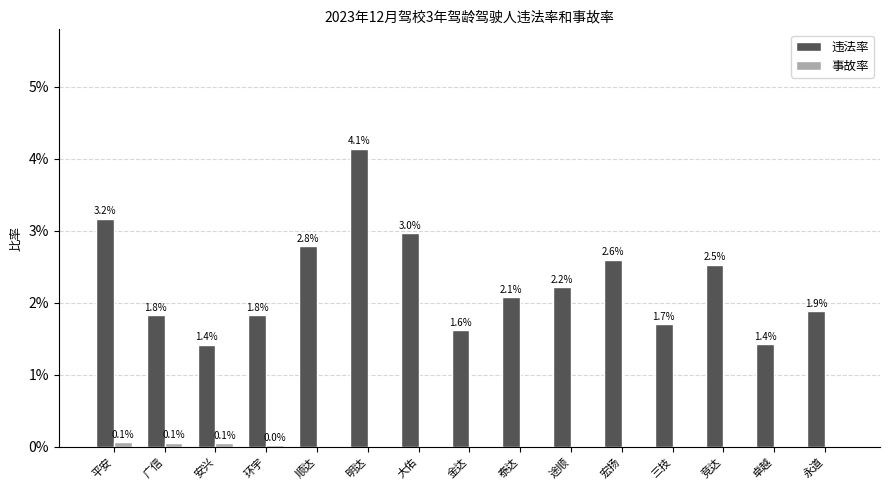

What are all the series names shown in the legend?

违法率, 事故率